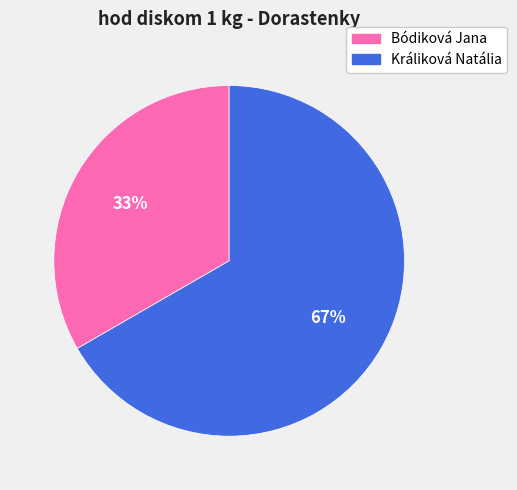

Combined, do Králiková Natália and Bódiková Jana account for over 50%?

Yes